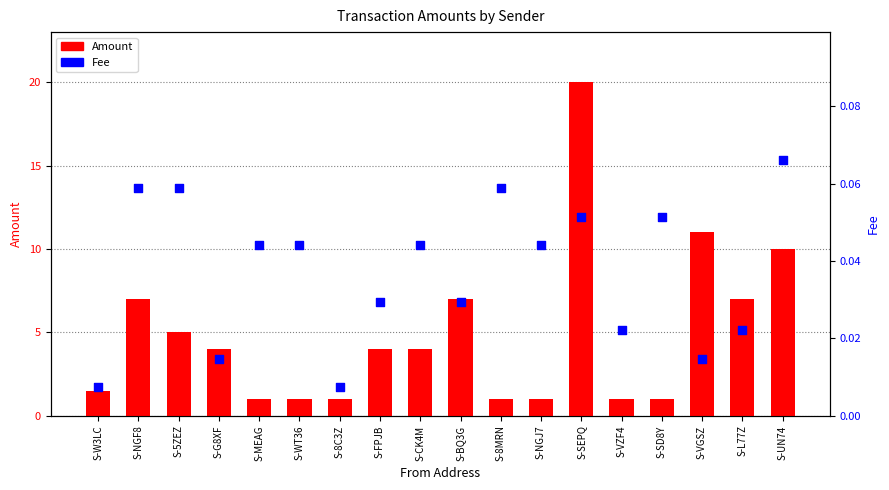

Which series has the largest total across all categories?

Amount